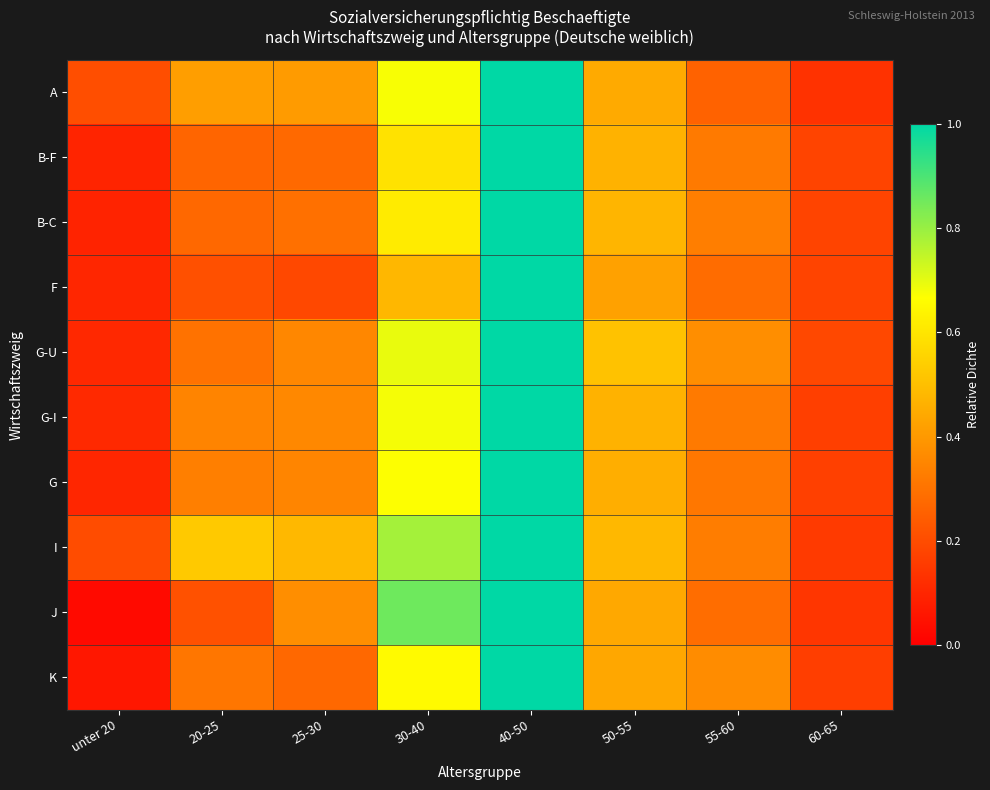

Which series has the largest total across all categories?

I